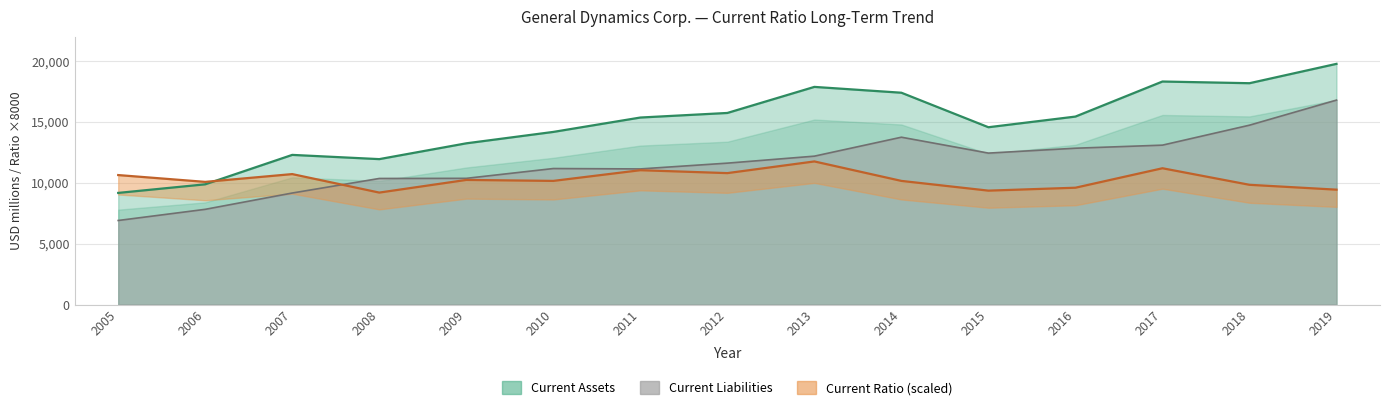

The value of Current Assets at 2015 is 22997. True or false?

False